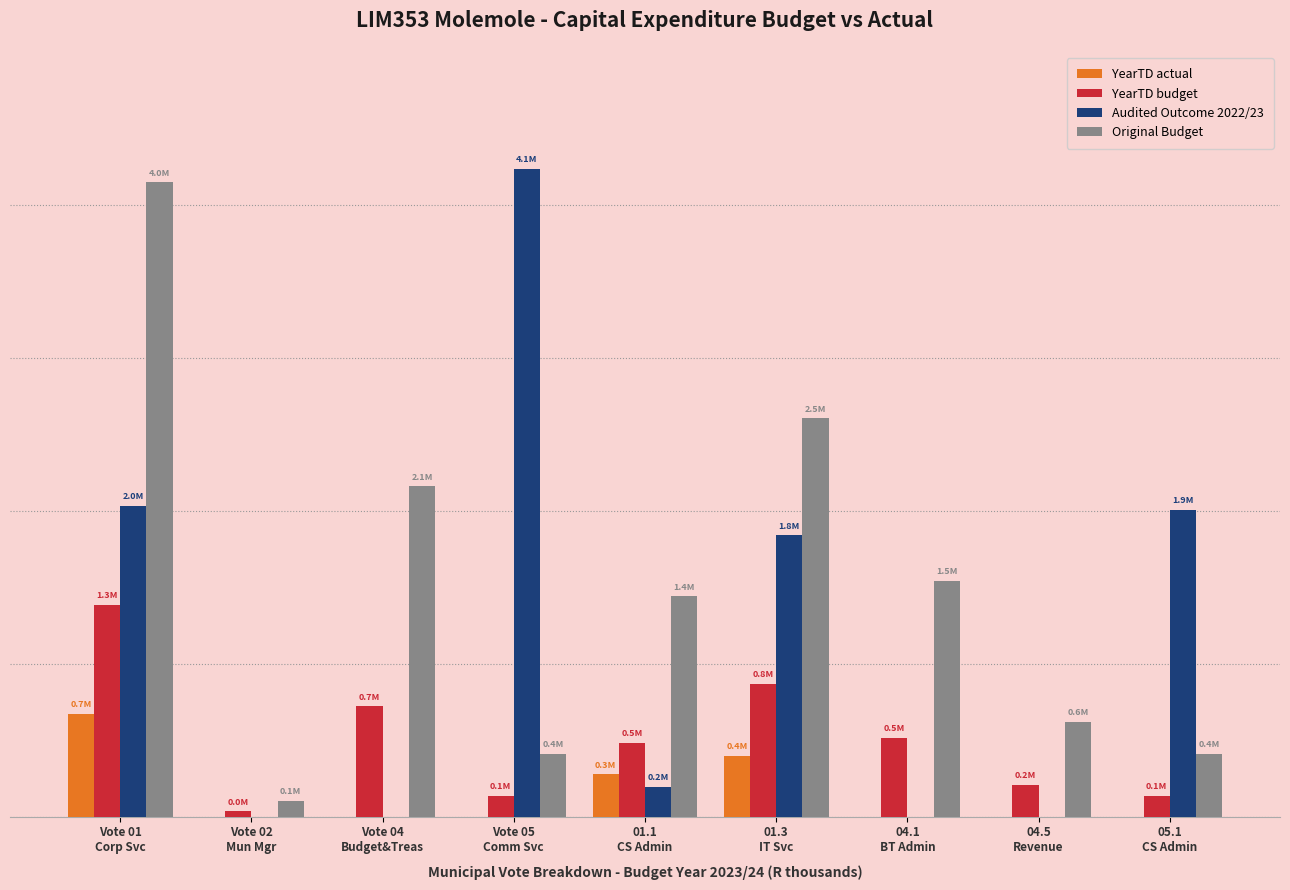

What is the label of the 1st bar from the right?

05.1
CS Admin